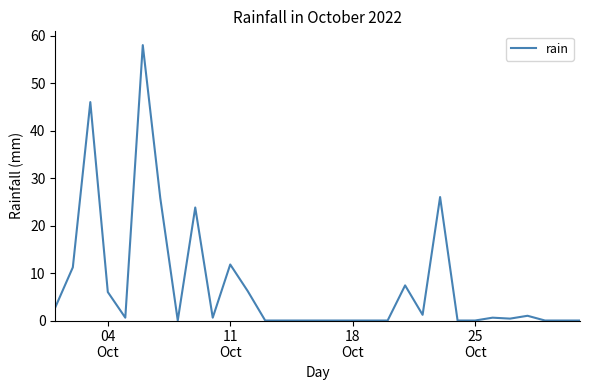

What is the greatest value displayed?

58.0